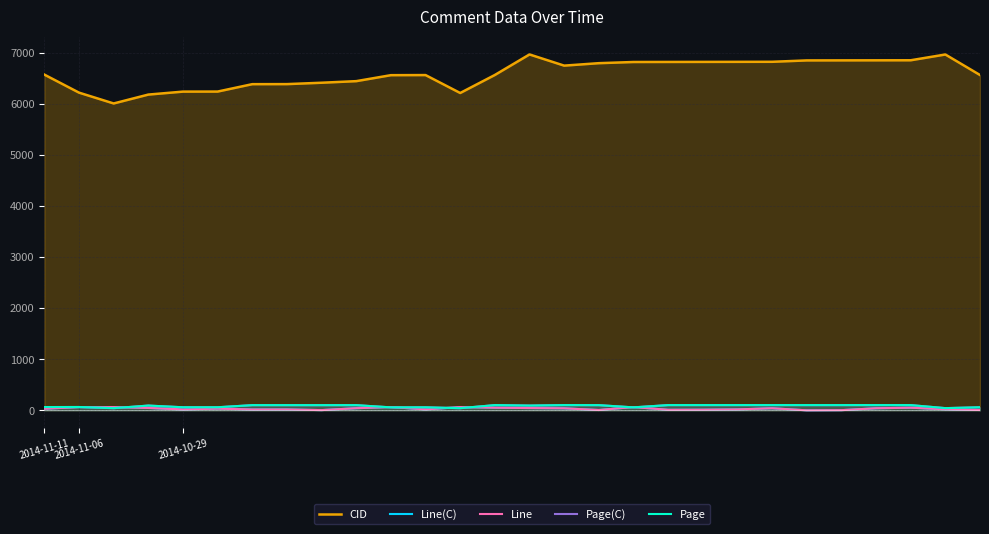

What is the spread (max minus min) of values at 26?

6948